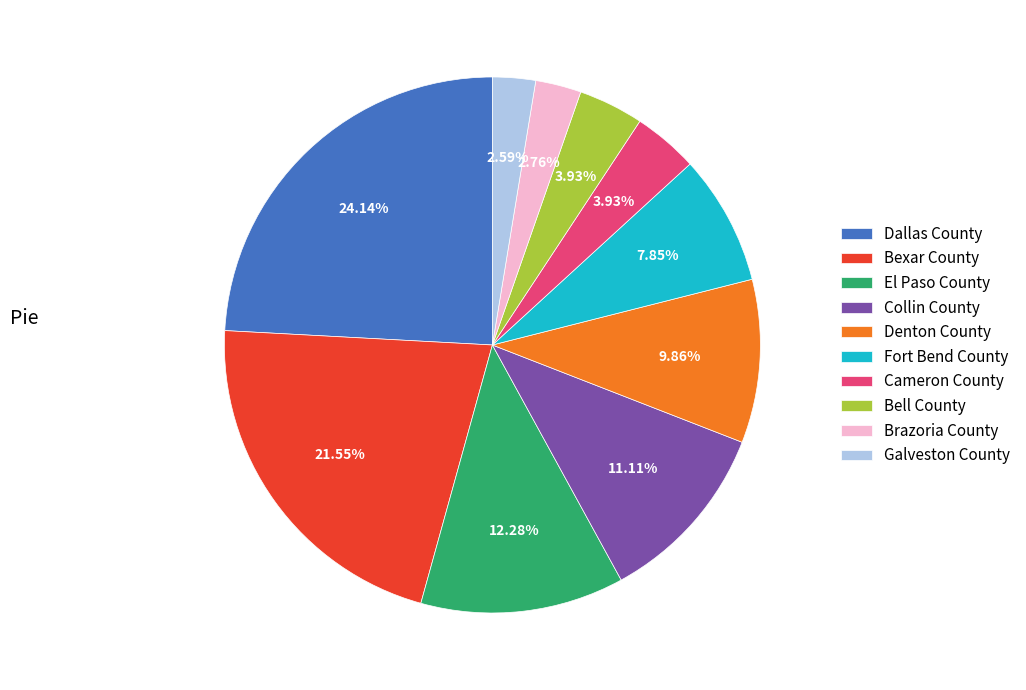

Which category has the biggest portion of the pie?

Dallas County